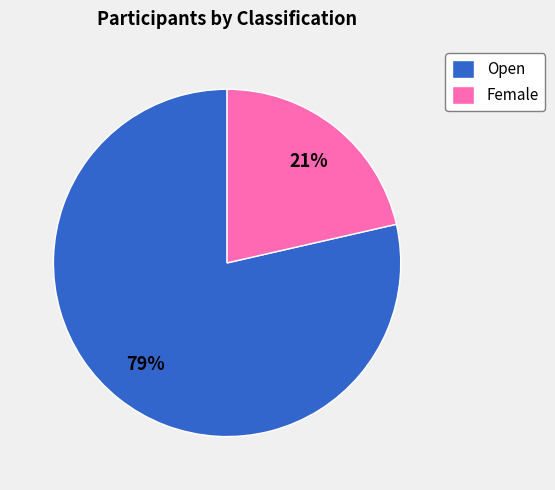

How many slices are in this pie chart?

2